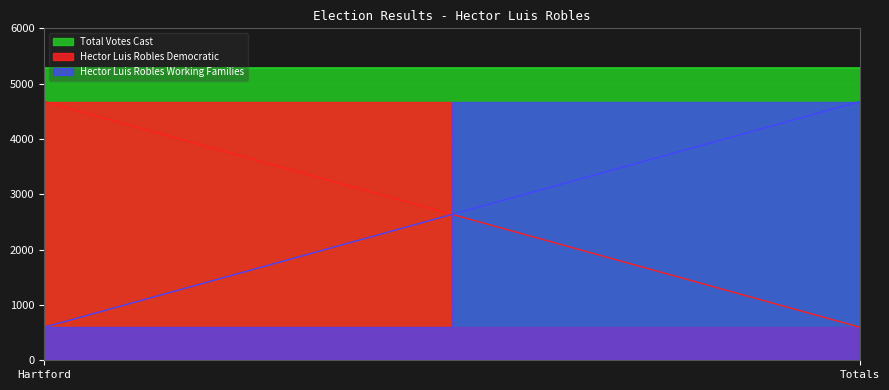

Reading right to left, what are all the values shown in this chart?

Hector Luis Robles Democratic: Totals=598	Hartford=4676
Hector Luis Robles Working Families: Totals=4676	Hartford=598
Total Votes Cast: Totals=5274	Hartford=5274